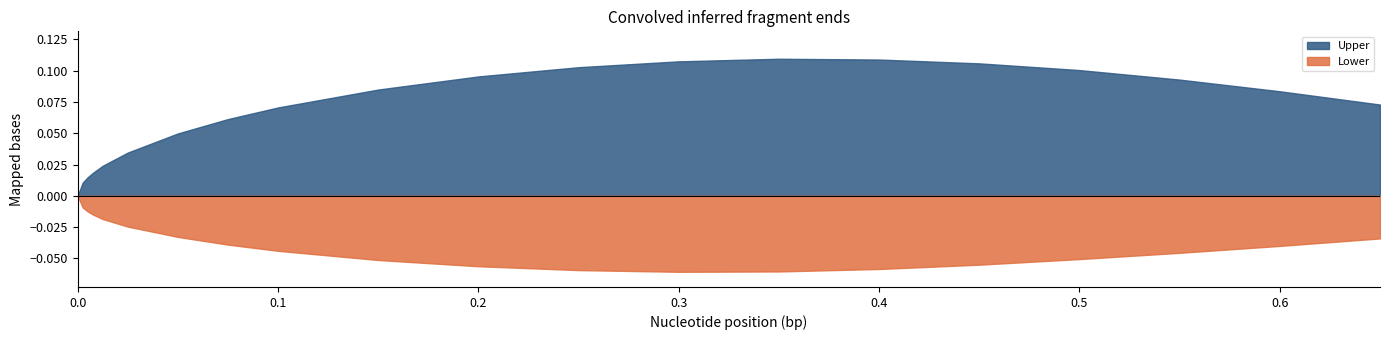

Reading left to right, what are all the values shown in this chart?

Upper: 0=0.0	1=0.0	2=0.0	3=0.0	4=0.0	5=0.0	6=0.0	7=0.1	8=0.1	9=0.1	10=0.1	11=0.1	12=0.1	13=0.1	14=0.1	15=0.1	16=0.1	17=0.1	18=0.1	19=0.1
Lower: 0=0.0	1=-0.0	2=-0.0	3=-0.0	4=-0.0	5=-0.0	6=-0.0	7=-0.0	8=-0.0	9=-0.1	10=-0.1	11=-0.1	12=-0.1	13=-0.1	14=-0.1	15=-0.1	16=-0.1	17=-0.0	18=-0.0	19=-0.0